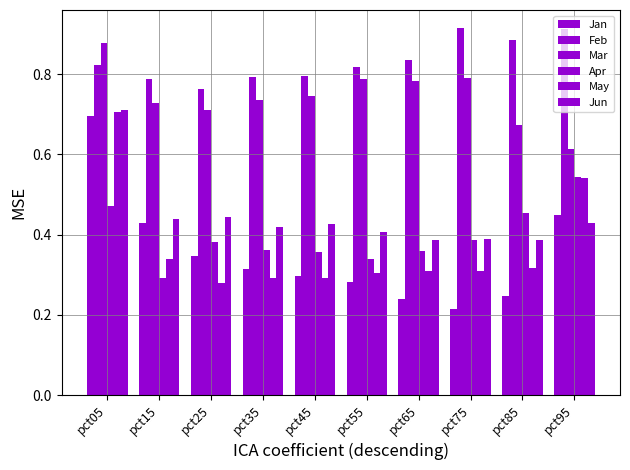

Which category has the highest value across all series?

pct75